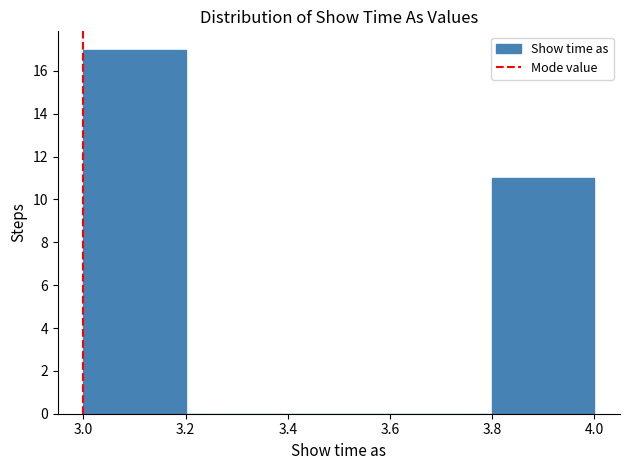

What is the height of the bar covering 3.0 to 3.2 on the x-axis? The values are not printed on the chart, so give them approximately, as read against the axis.

17